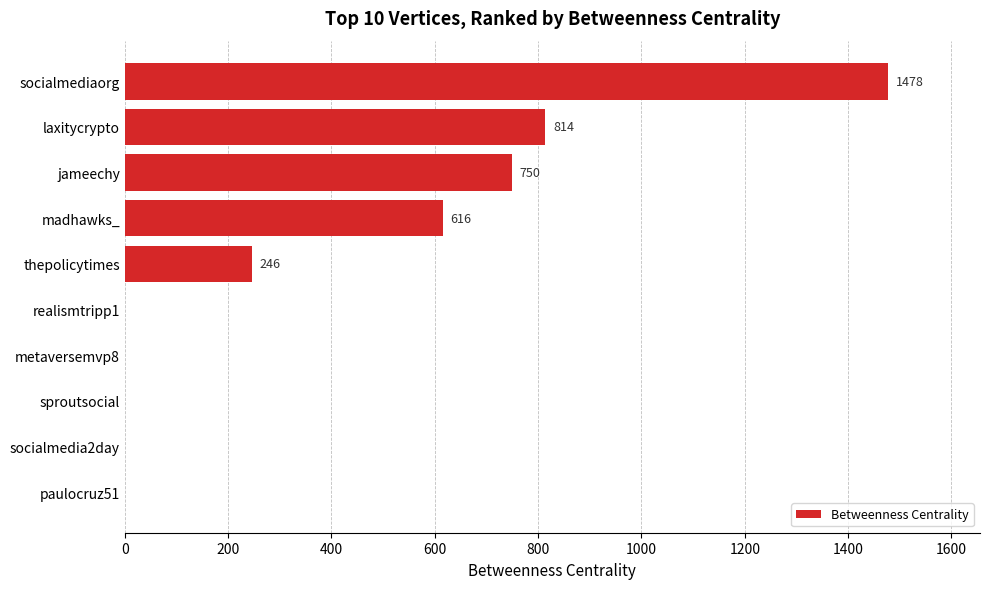

What is the sum of the values at realismtripp1 and socialmediaorg?

1478